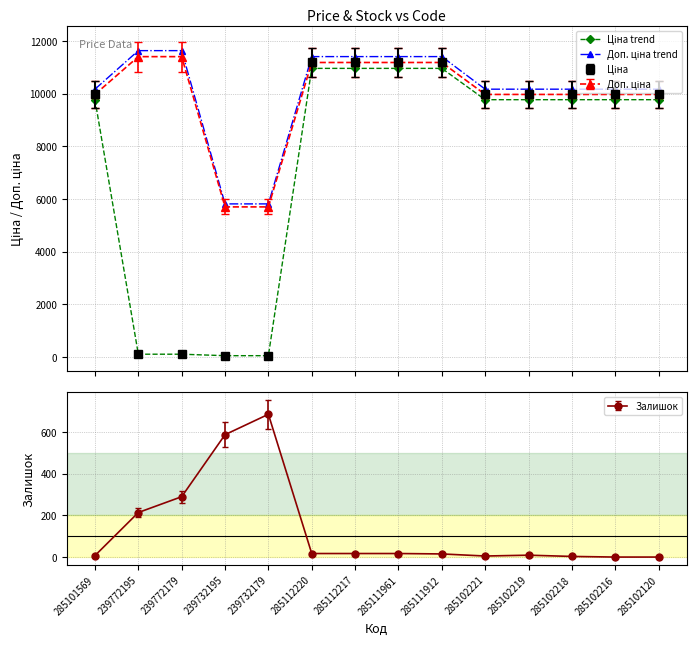

What is the label of the 7th point from the right?

285111961